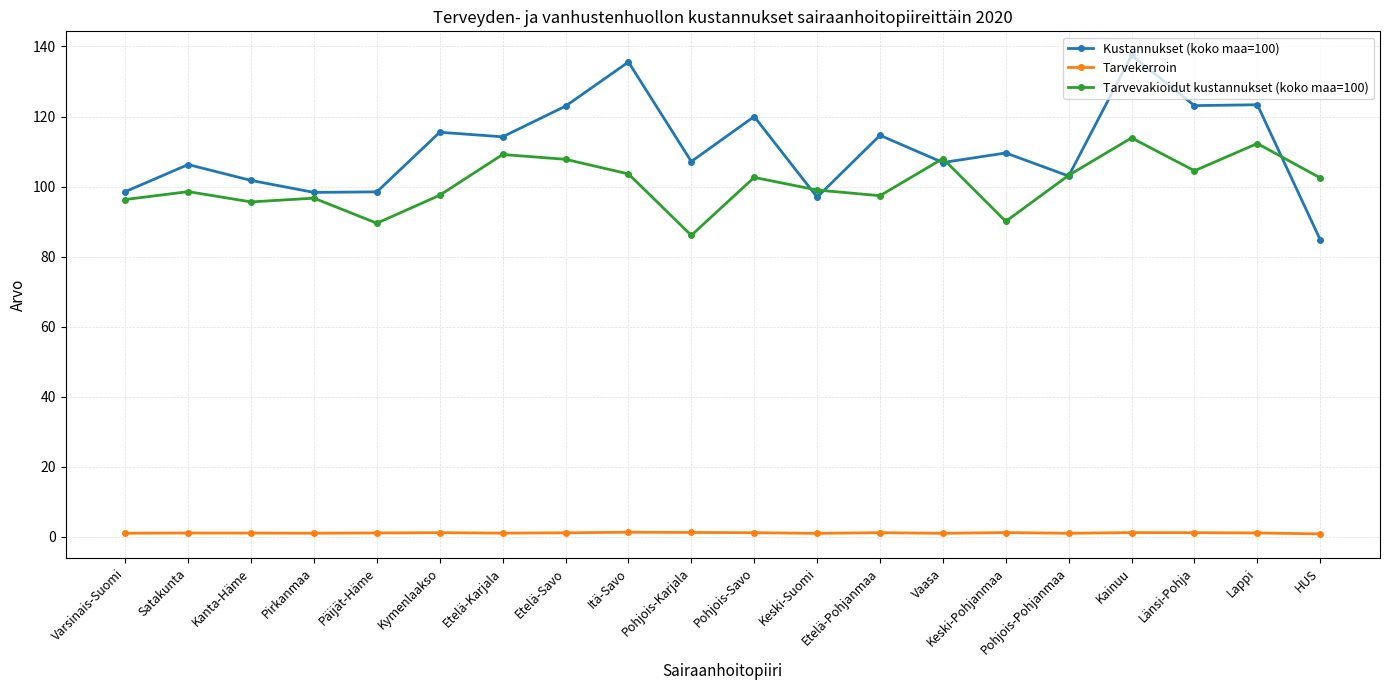

Rank the series at Etelä-Karjala from highest to lowest value.

Kustannukset (koko maa=100), Tarvevakioidut kustannukset (koko maa=100), Tarvekerroin